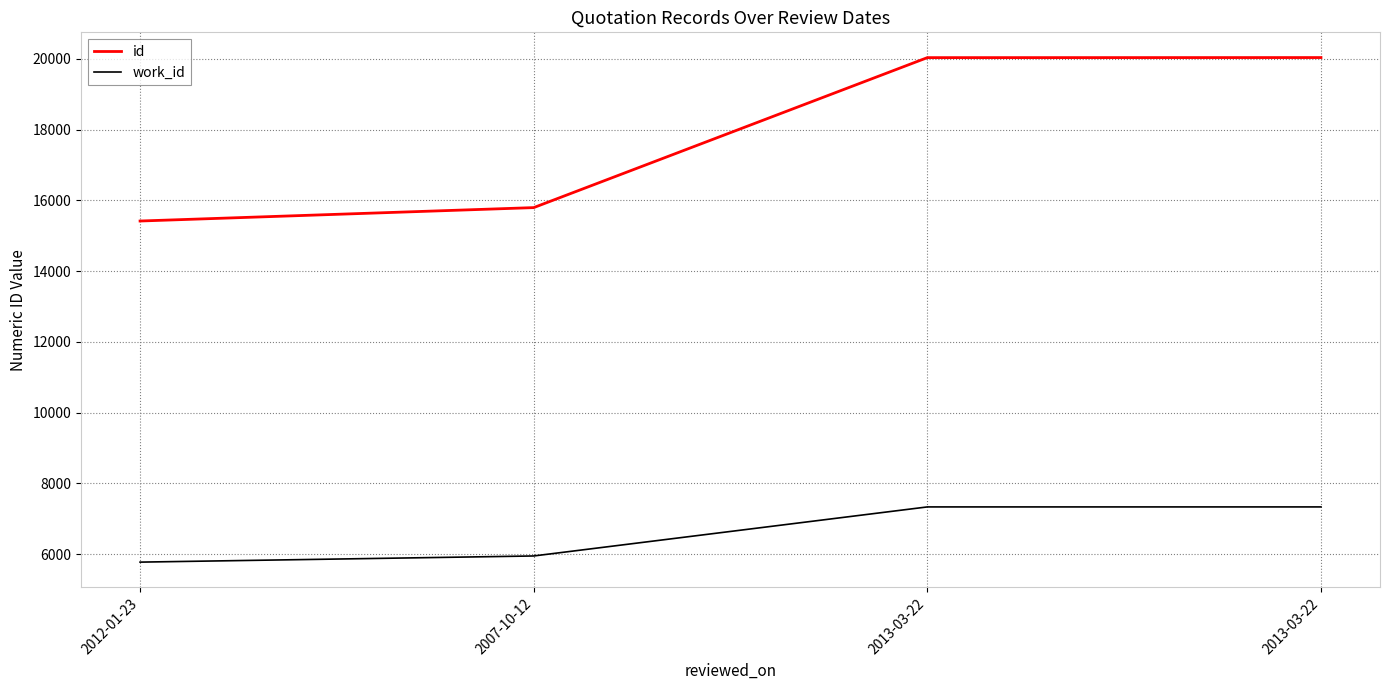

Is it true that work_id equals 8586 at 2012-01-23?

False